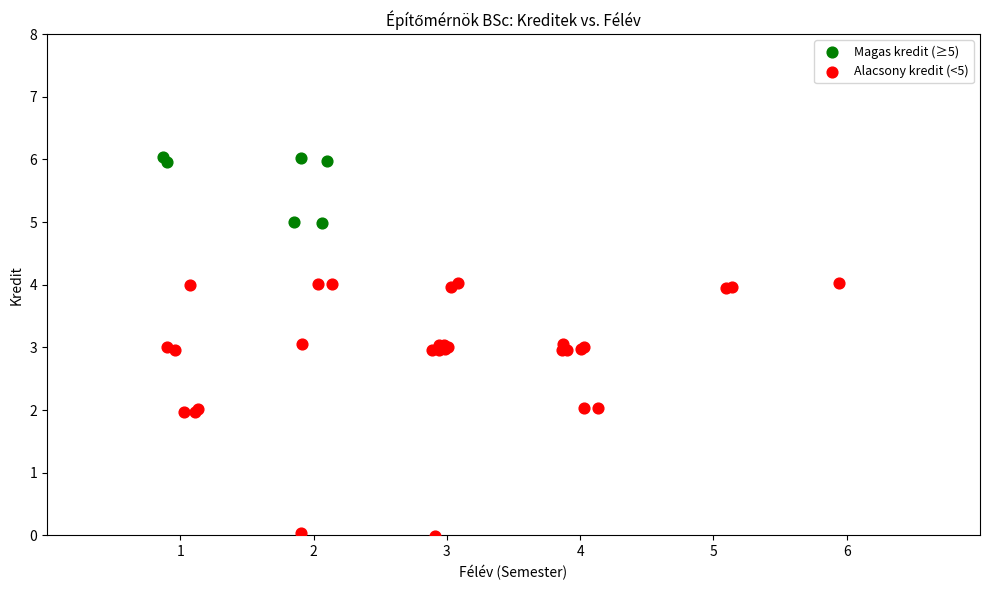

Which series has the largest Y range (max minus min)?

Alacsony kredit (<5)